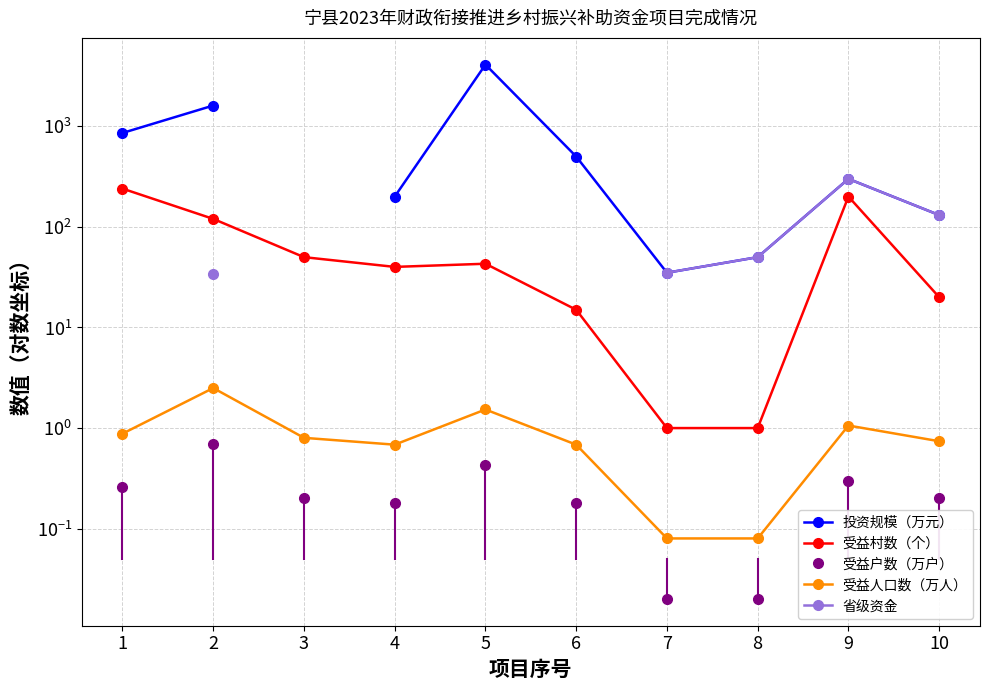

How many 省级资金 values are between 34 and 35?

2